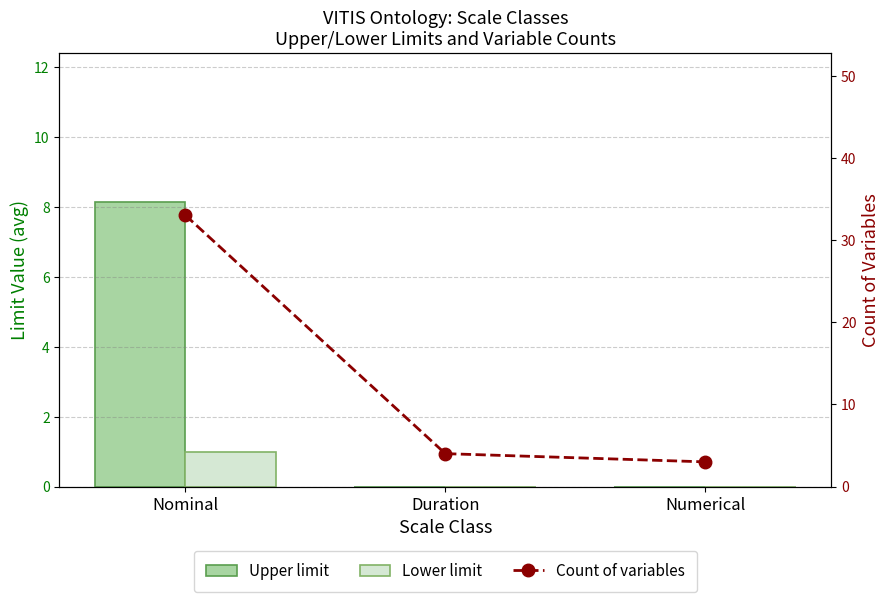

Which series has the widest spread of values?

Count of variables